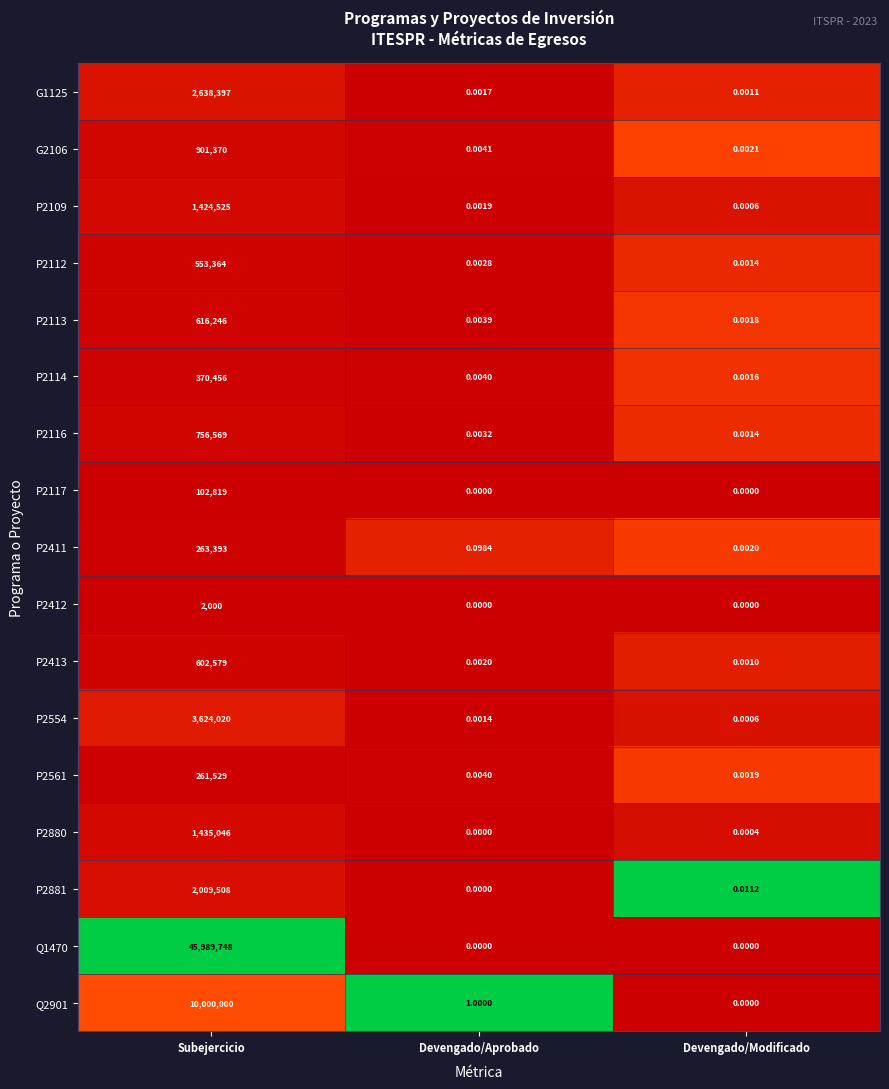

At which category is the sum across all series the highest?

Subejercicio